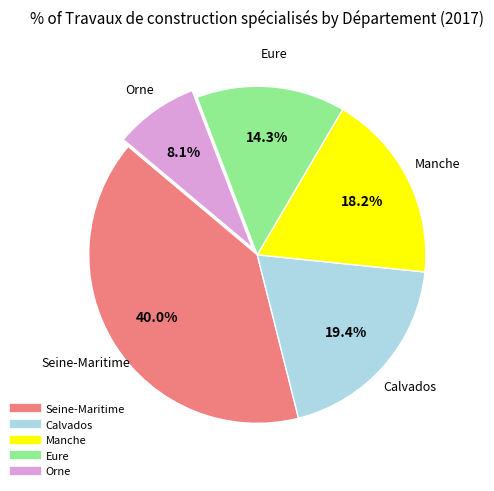

Between Calvados and Orne, which is larger?

Calvados